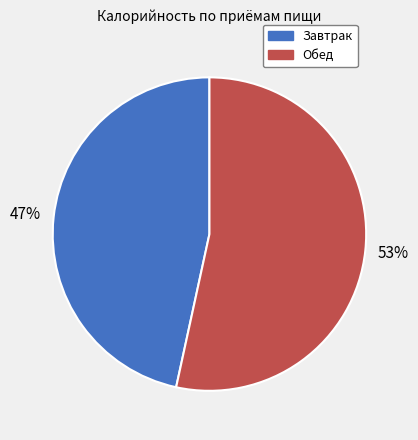

True or false: Обед accounts for 45% of the total.

False